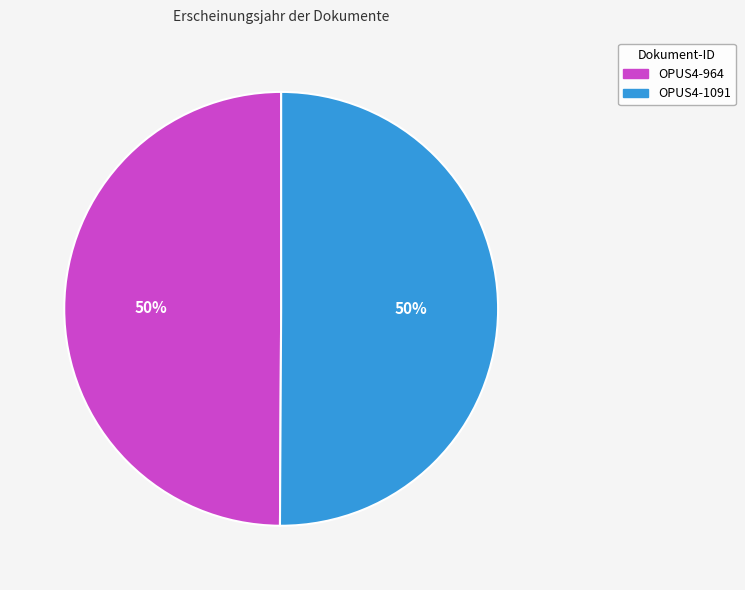

Approximately how many times larger is the value at OPUS4-964 compared to OPUS4-1091?

1.0